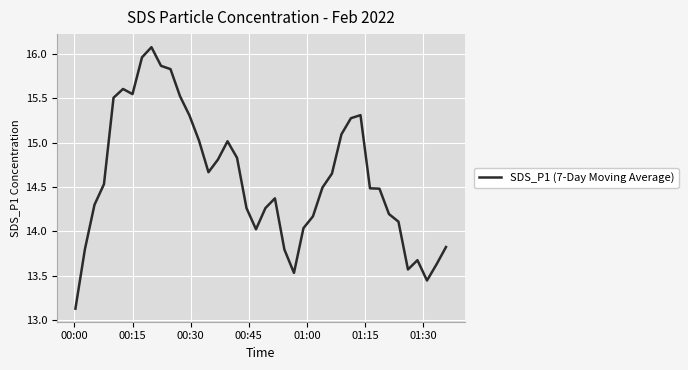

What is the maximum value shown in the chart?

16.1